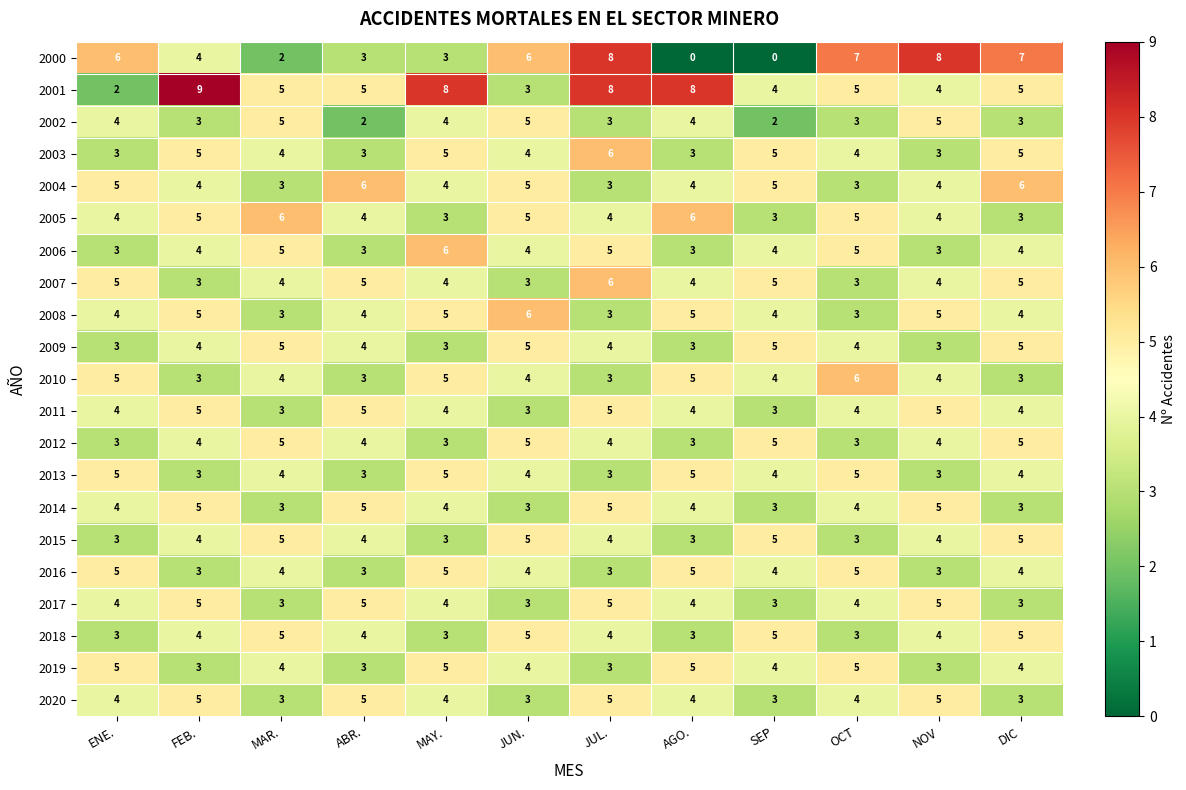

What is the greatest value displayed?

9